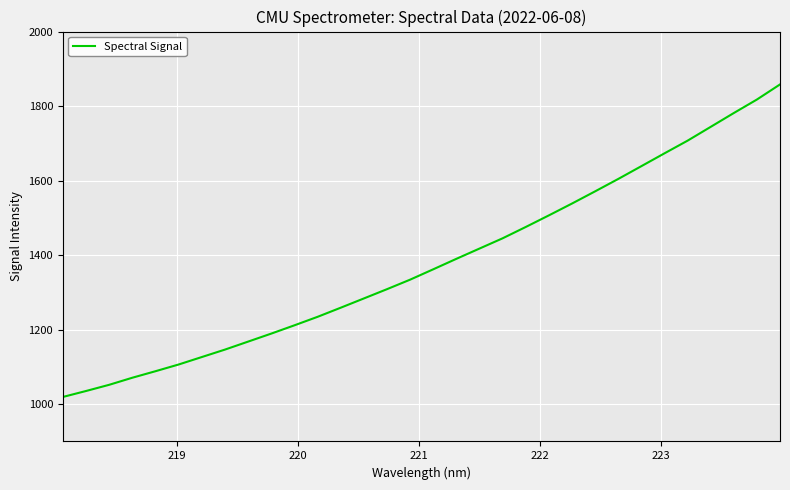

What is the sum of all values?

44166.9